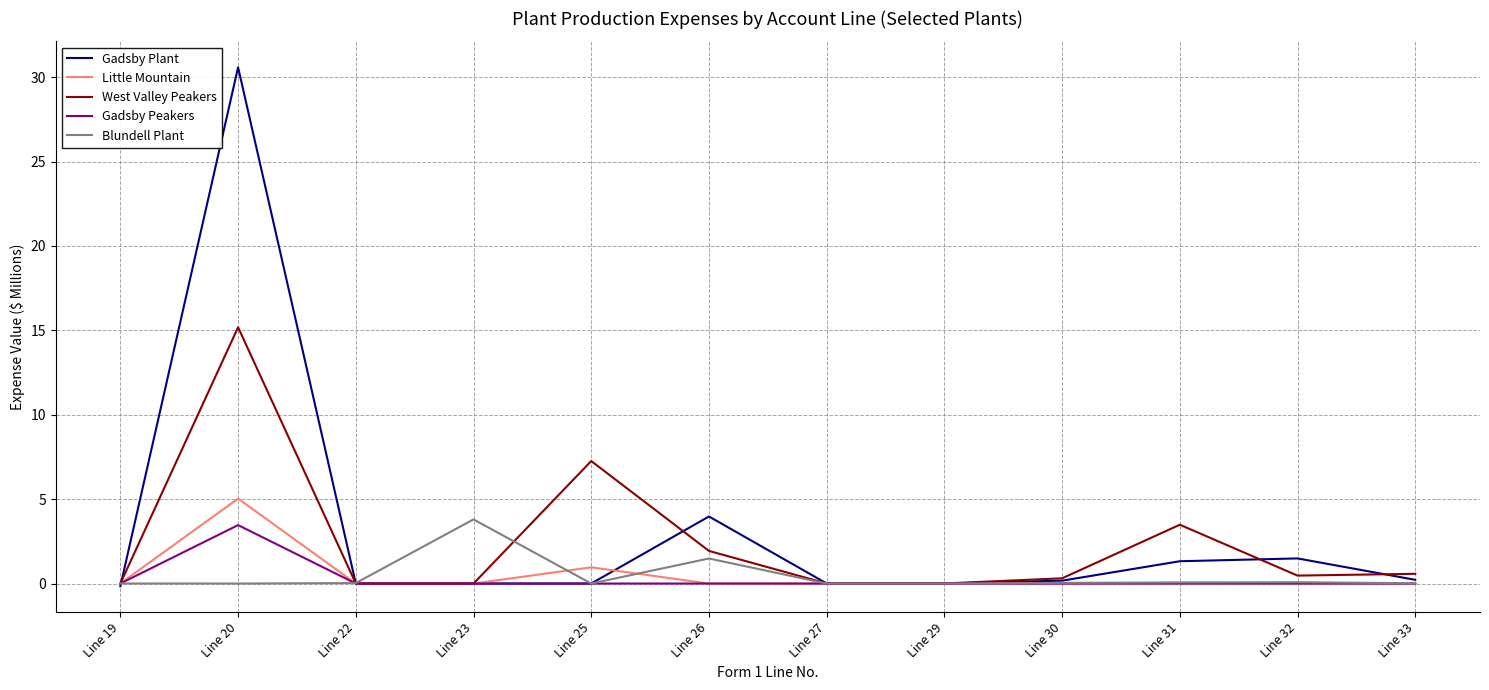

True or false: West Valley Peakers and Gadsby Plant cross at least once.

True